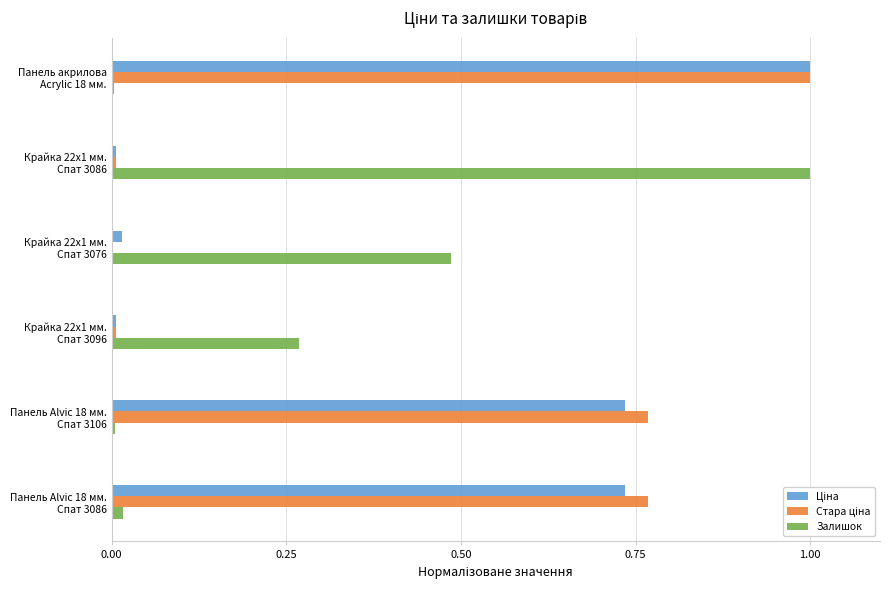

What is the maximum value shown in the chart?

1.0